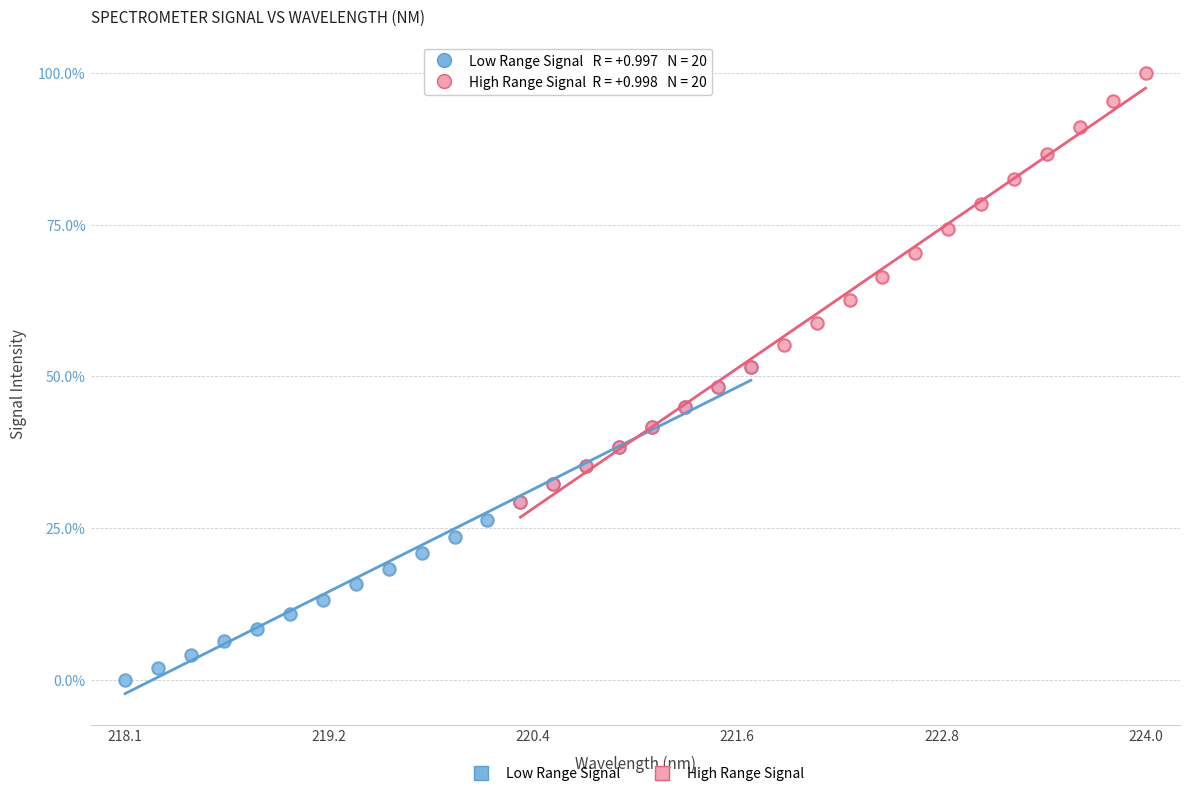

What are all the series names shown in the legend?

Low Range Signal, High Range Signal